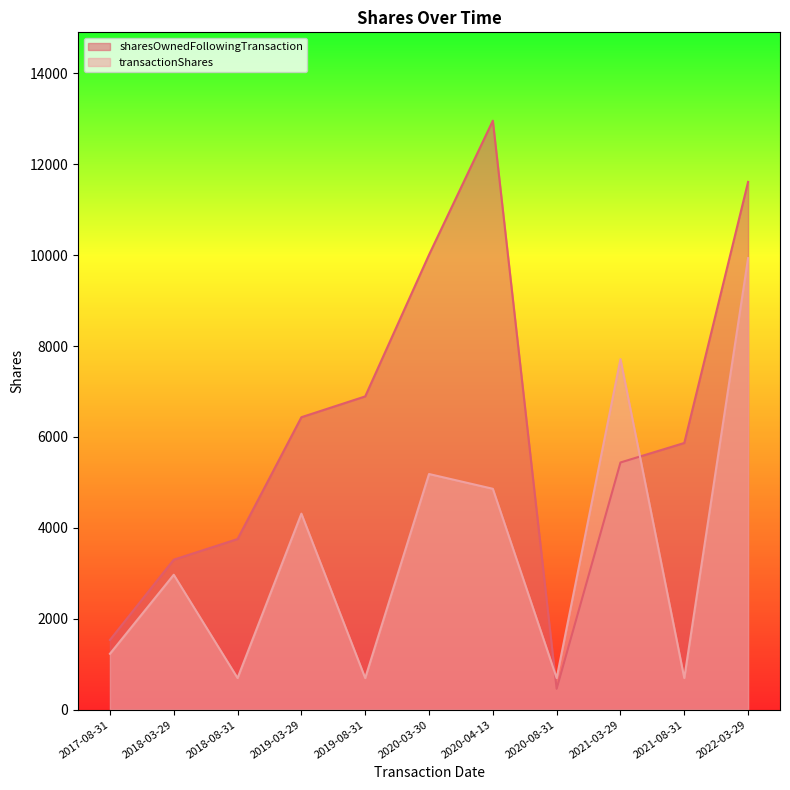

What is the difference between the transactionShares values at 2017-08-31 and 2019-08-31?

534